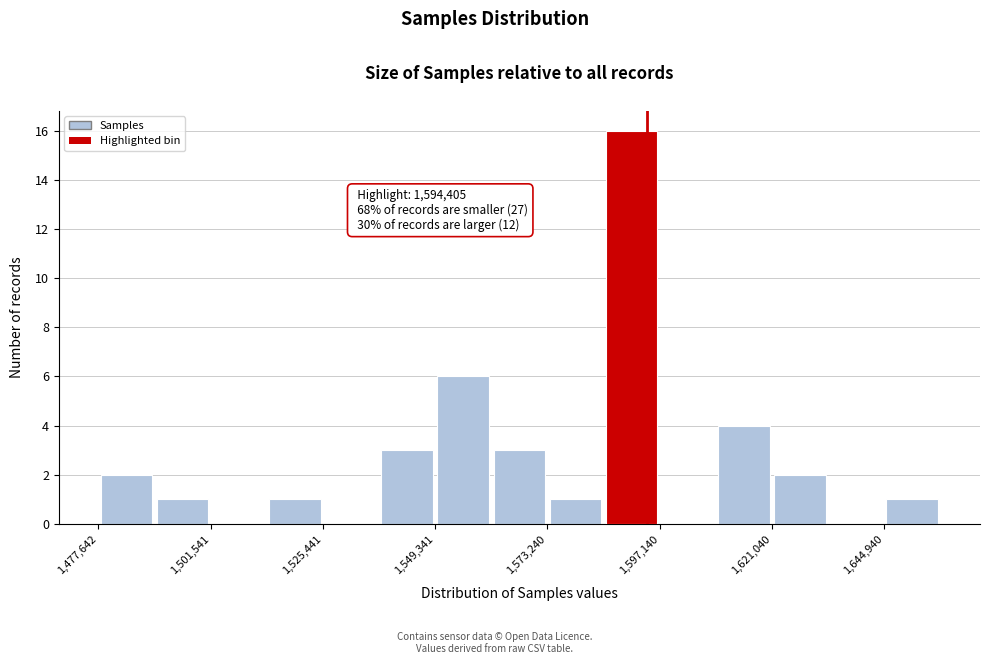

Read against the x-axis, roughly where is the centre of the tallest bar?

1590000